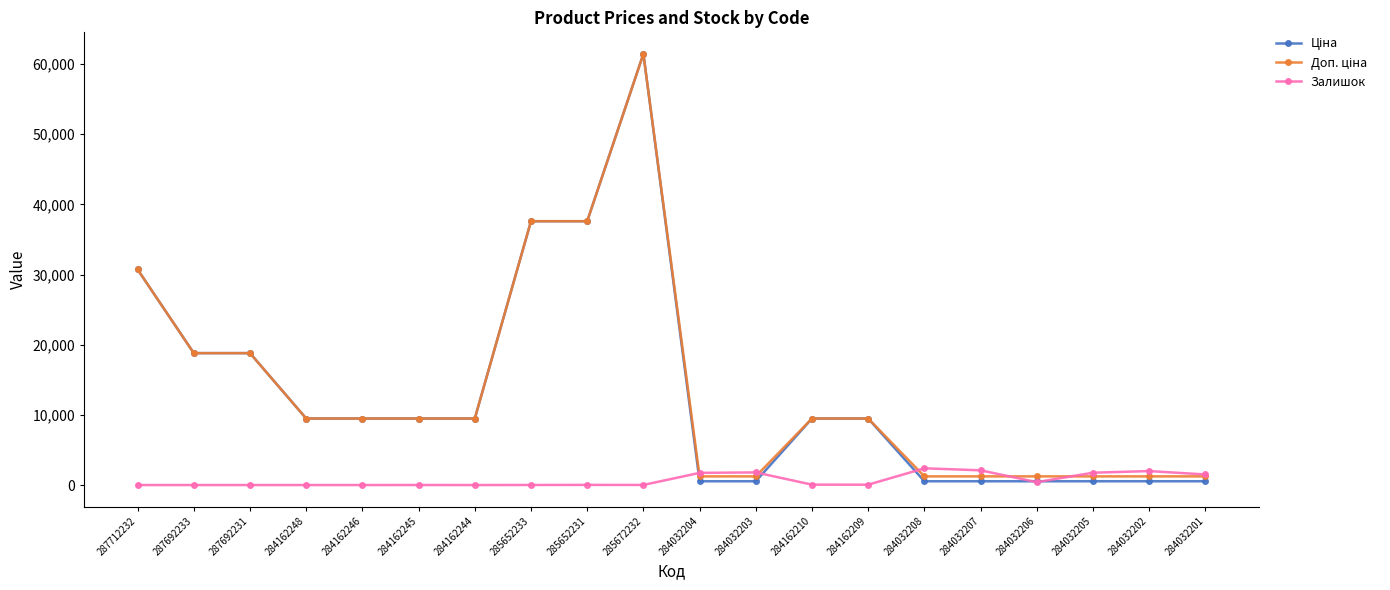

True or false: Залишок has more than 2 points higher than both neighbors.

True